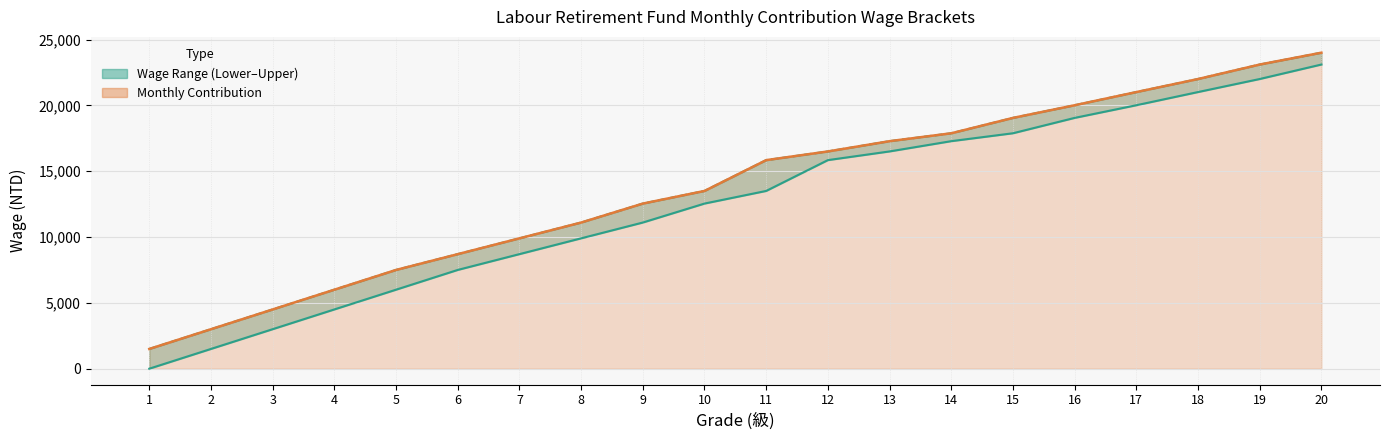

Is the value of Lower Limit at 12 greater than the value of Upper Limit at 4?

Yes